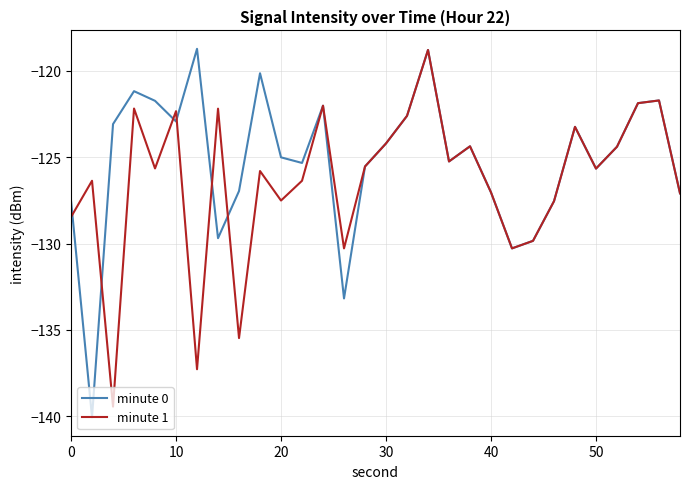

How many values in the minute 1 series are below -125?

18